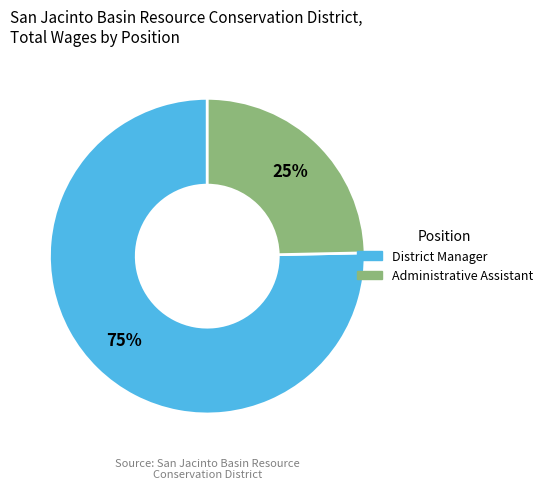

Count the number of slices in the pie.

2